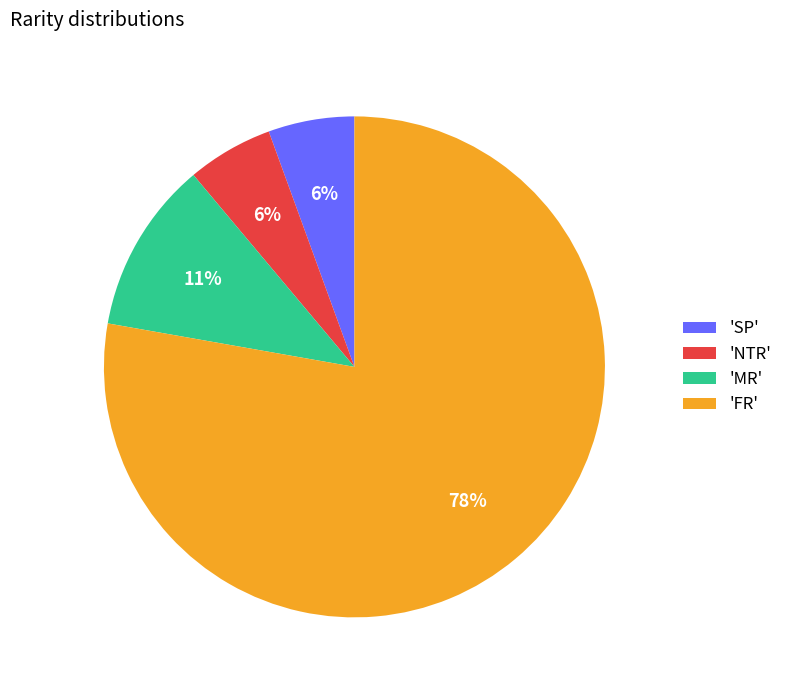

Which category has the biggest portion of the pie?

'FR'